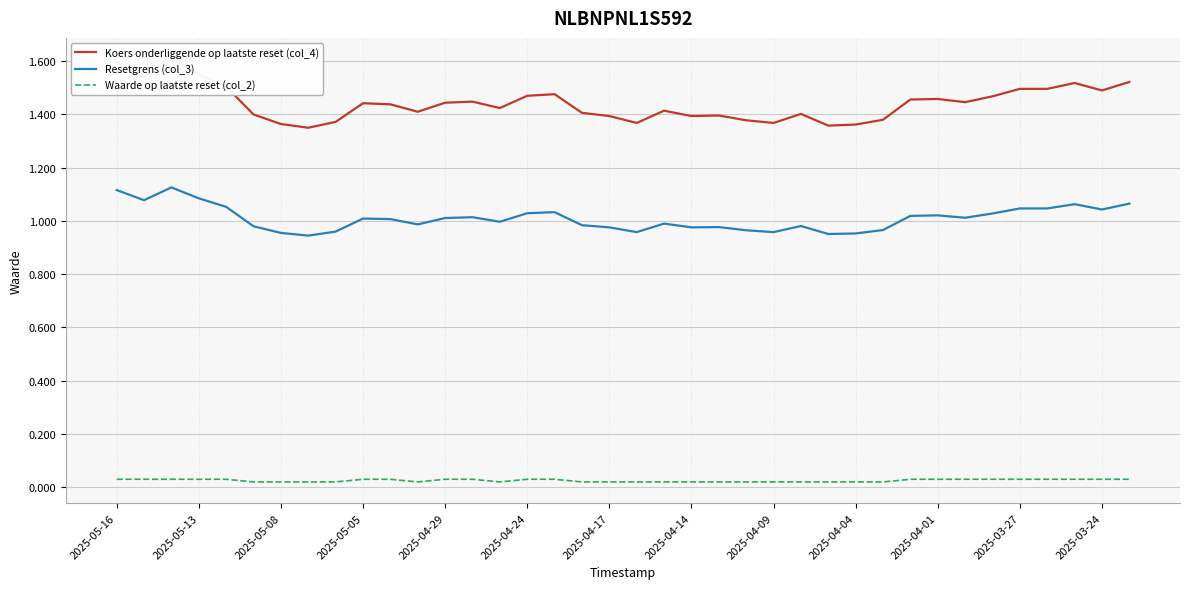

True or false: Resetgrens (col_3) and Waarde op laatste reset (col_2) cross at least once.

False